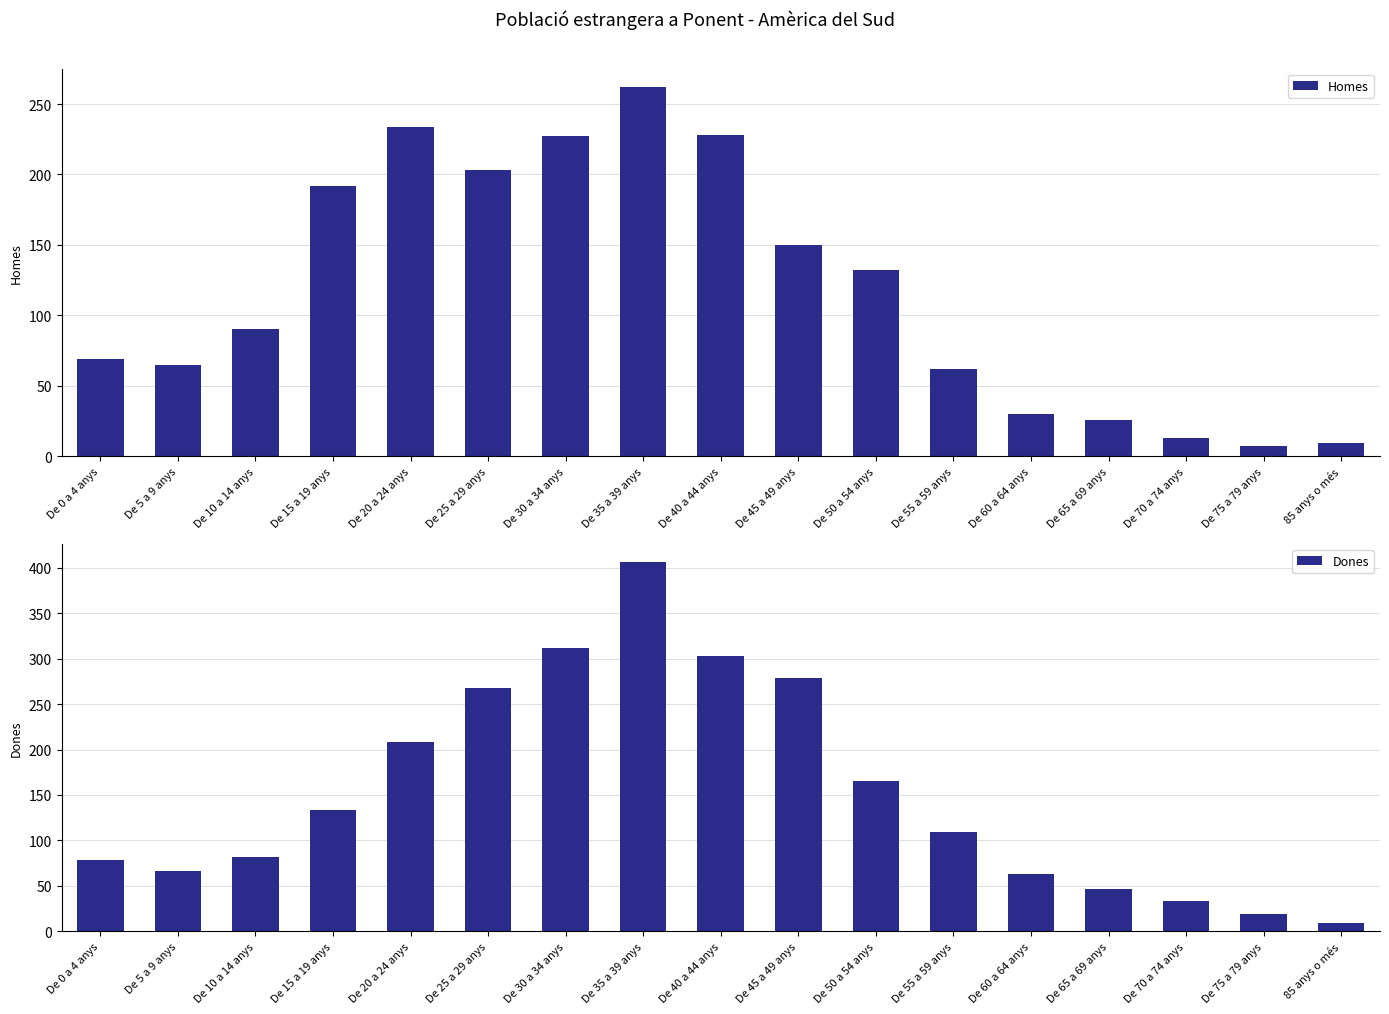

Rank the series by their average value, from lowest to highest.

Homes, Dones